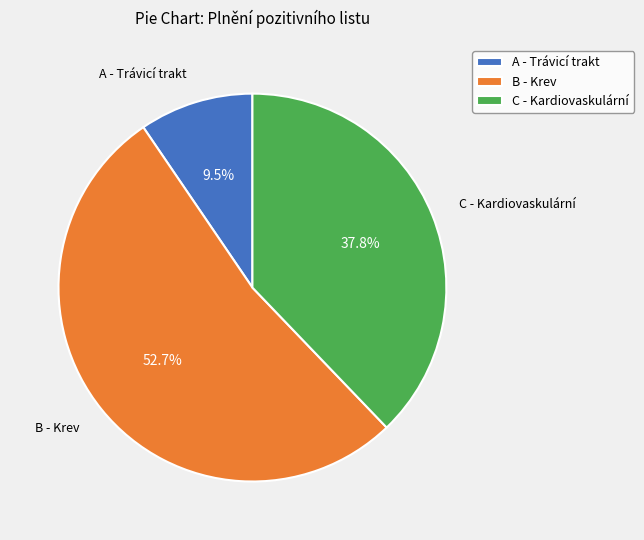

Which category has the biggest portion of the pie?

B - Krev